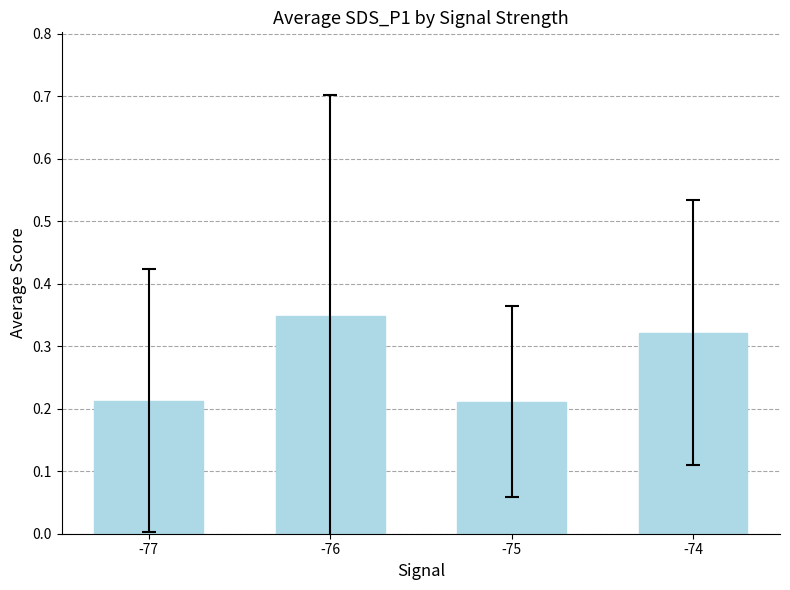

Count the values in the range 0 to 1.

4